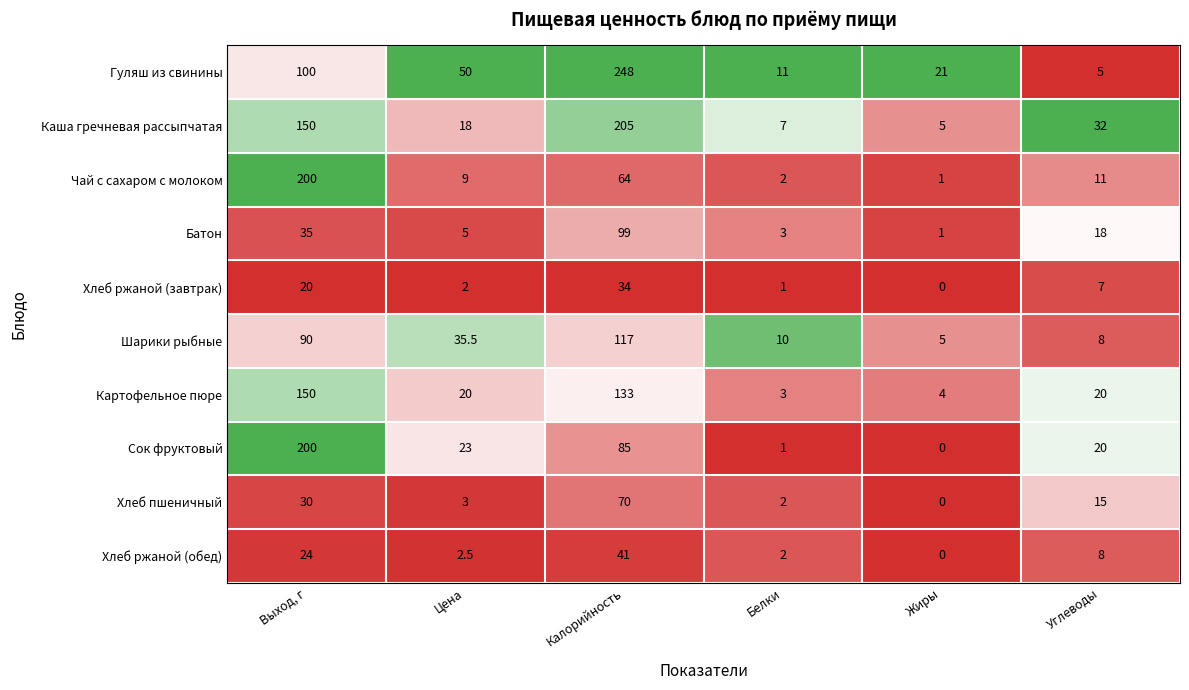

What is the spread (max minus min) of values at Цена?

48.0